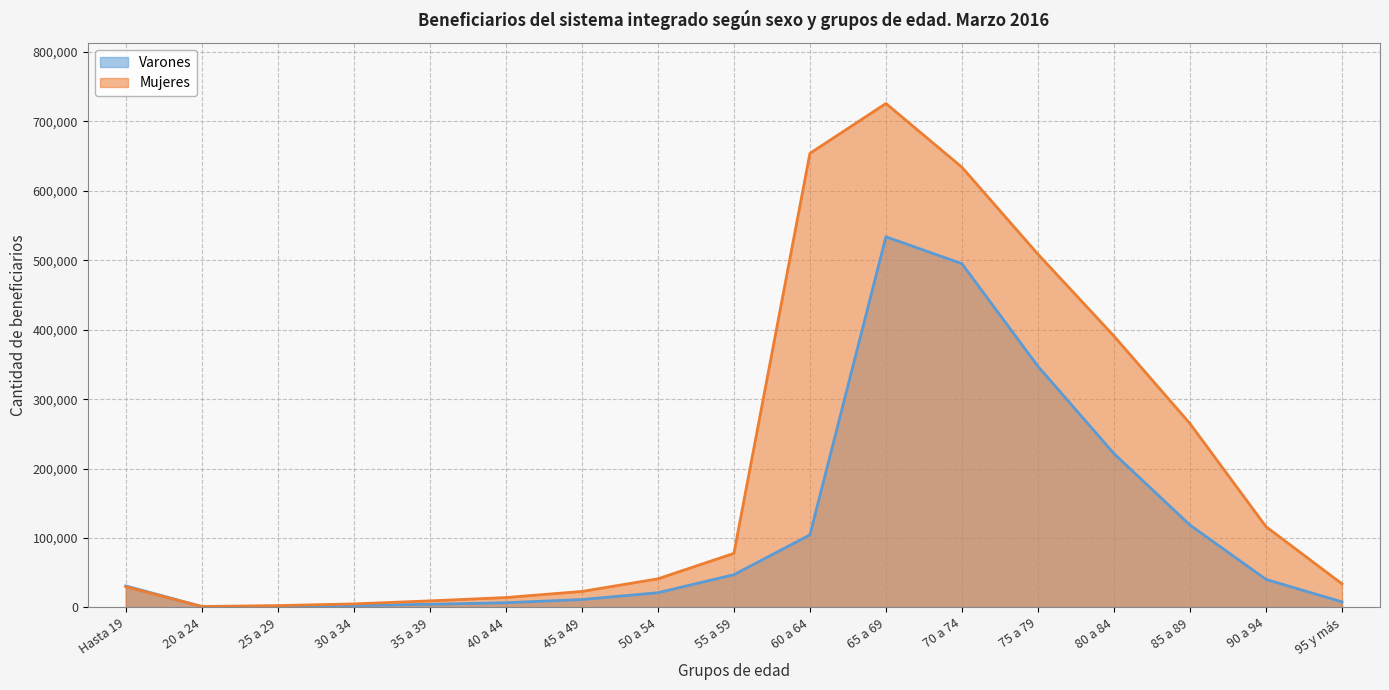

Reading left to right, list all the values displayed in this chart.

Varones: 31043	1327	1627	2769	4581	6825	11431	21256	47240	104537	533922	495132	347433	221618	118697	40464	8051
Mujeres: 29874	1432	2695	5147	9510	14290	23080	41239	77920	654006	725878	634045	508810	390906	264862	116399	34025